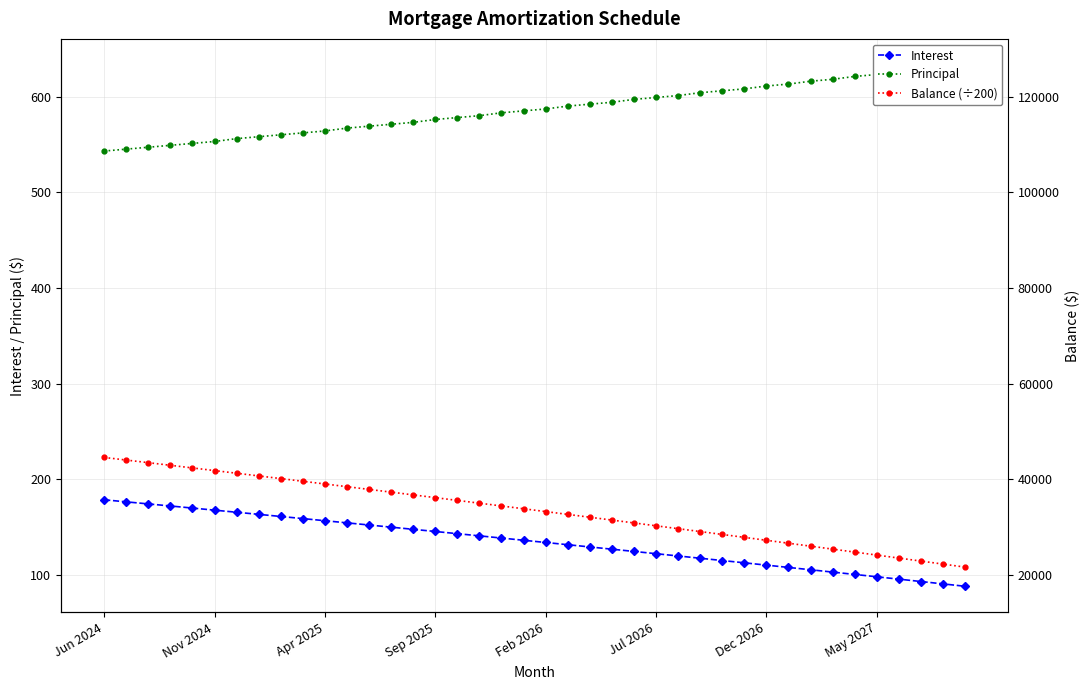

True or false: Interest and Balance (÷200) cross at least once.

False